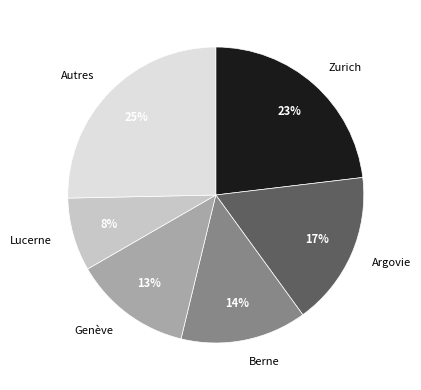

Rank the categories by value from lowest to highest.

Lucerne, Genève, Berne, Argovie, Zurich, Autres